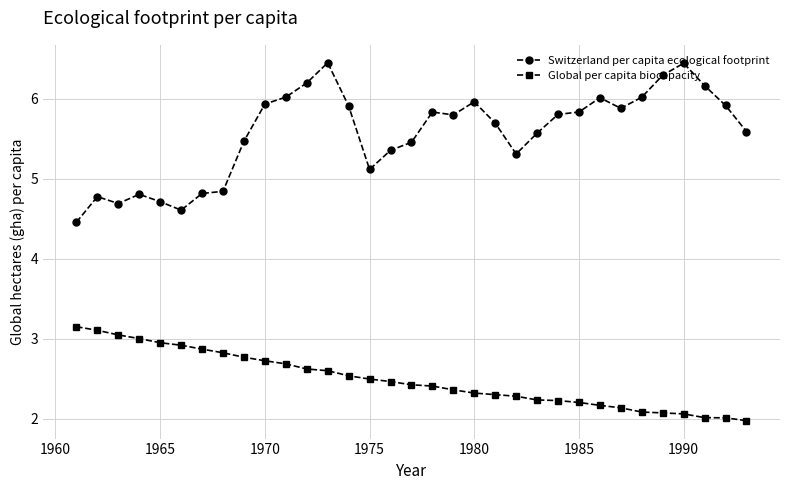

List the series in order of their overall mean, lowest first.

Global per capita biocapacity, Switzerland per capita ecological footprint